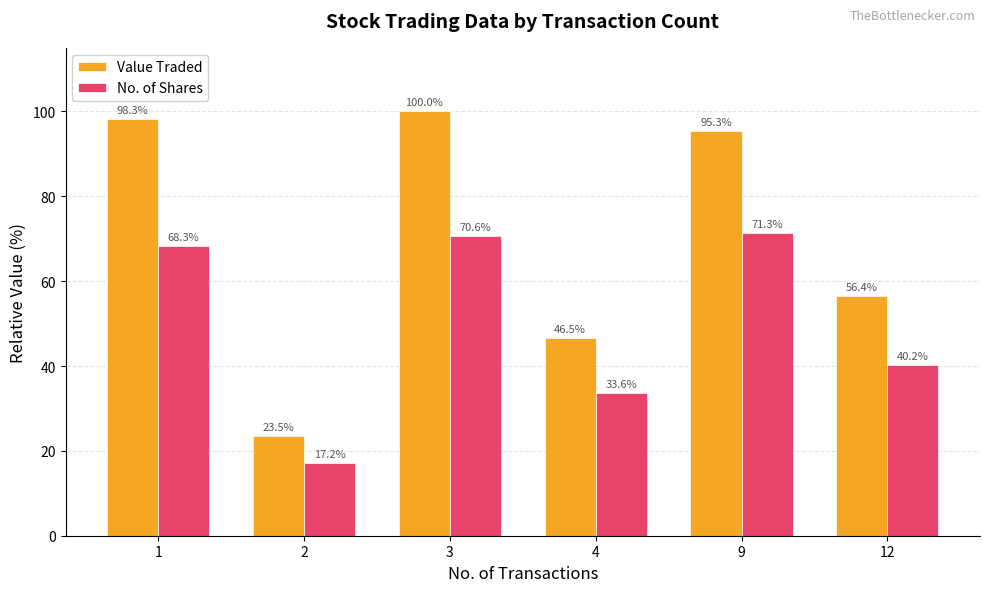

Reading left to right, transcribe all the data shown in this chart.

Value Traded: 98.3	23.5	100.0	46.5	95.3	56.4
No. of Shares: 68.3	17.2	70.6	33.6	71.3	40.2